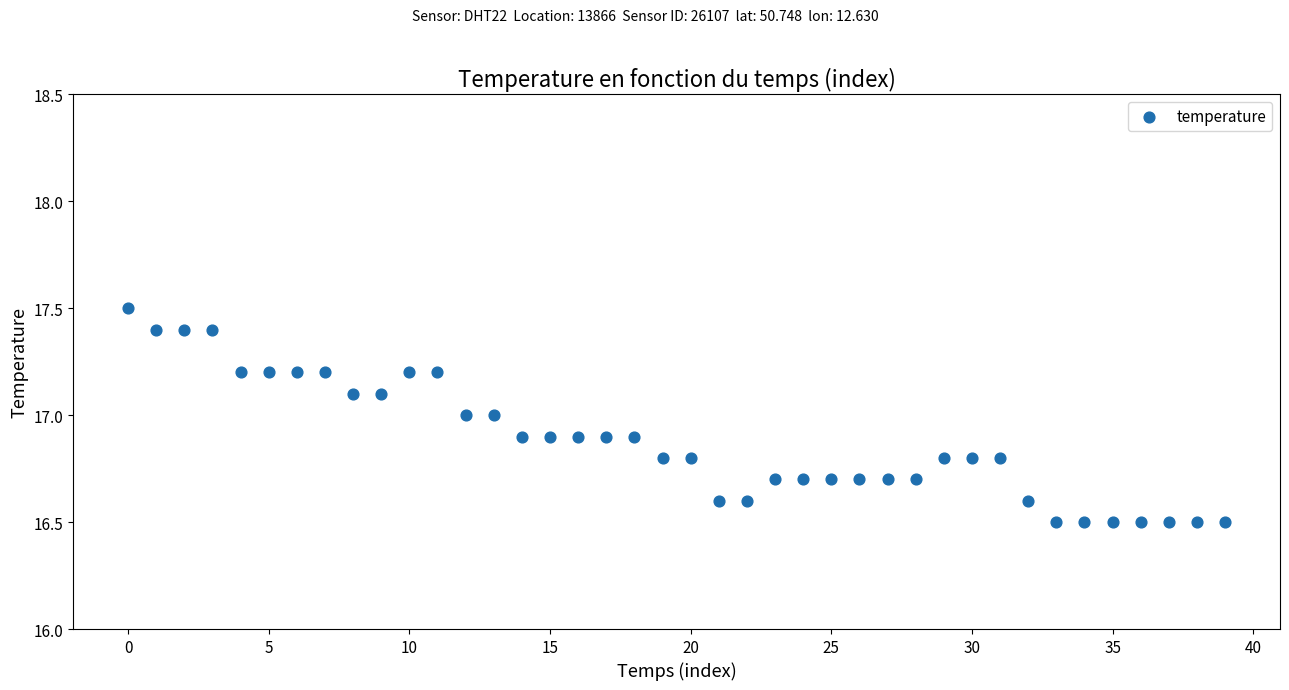

What is the range of Y values (max minus min)?

1.0